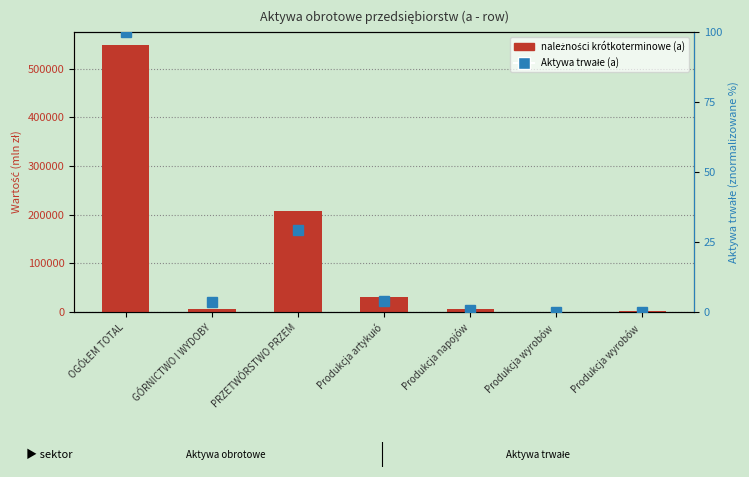

Rank the categories by należności krótkoterminowe (a) value from lowest to highest.

Produkcja wyrobów , Produkcja wyrobów , Produkcja napojów, GÓRNICTWO I WYDOBY, Produkcja artykułó, PRZETWÓRSTWO PRZEM, OGÓŁEM TOTAL